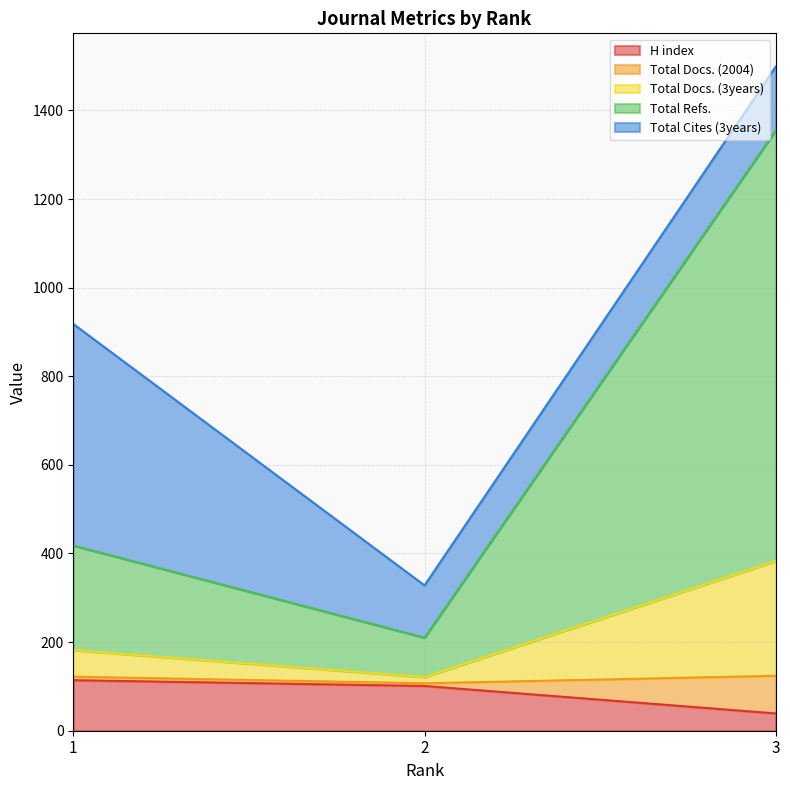

What is the maximum value for H index?

114